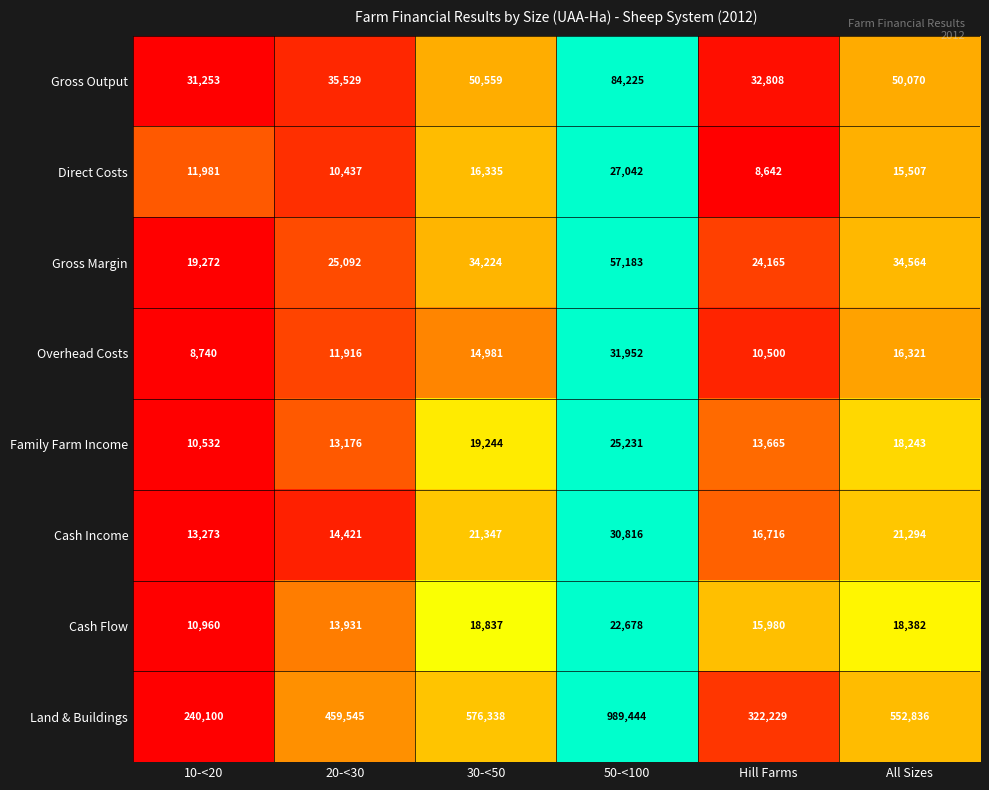

What is the difference between the Gross Output values at 30-<50 and 20-<30?

15030